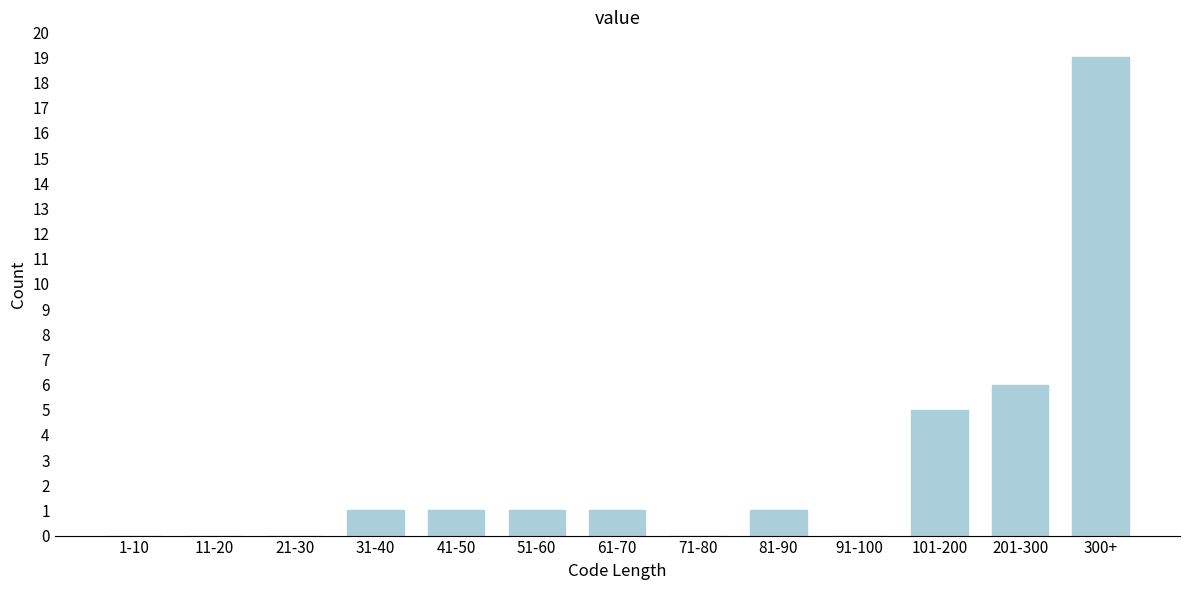

Reading left to right, list all the values displayed in this chart.

1-10=0	11-20=0	21-30=0	31-40=1	41-50=1	51-60=1	61-70=1	71-80=0	81-90=1	91-100=0	101-200=5	201-300=6	300+=19